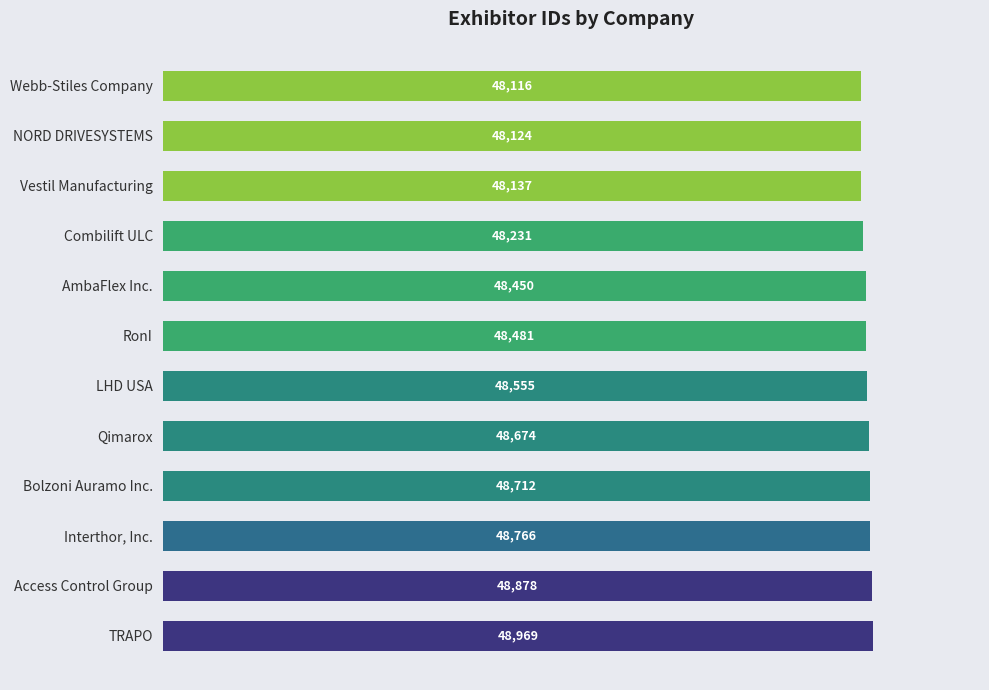

Which label corresponds to the smallest value in the chart?

Webb-Stiles Company